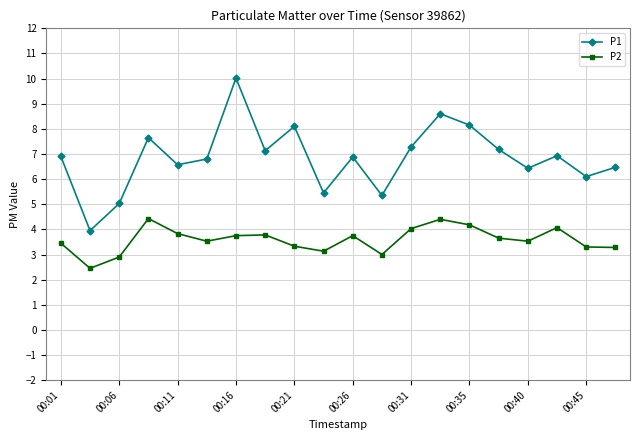

What is the value of the P1 point at the 14th from the left?

8.6